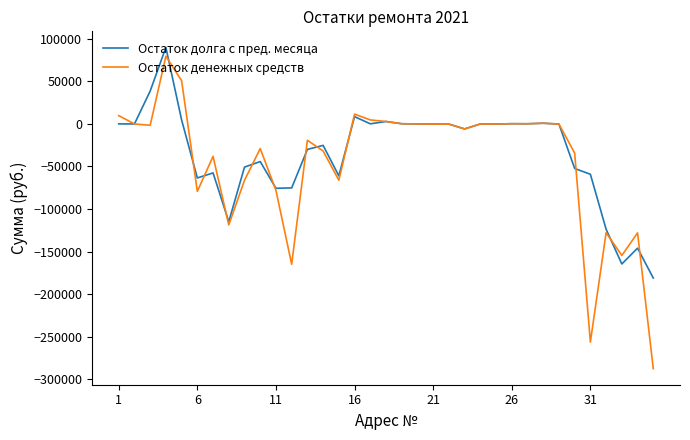

What is the minimum value for Остаток денежных средств?

-287491.3